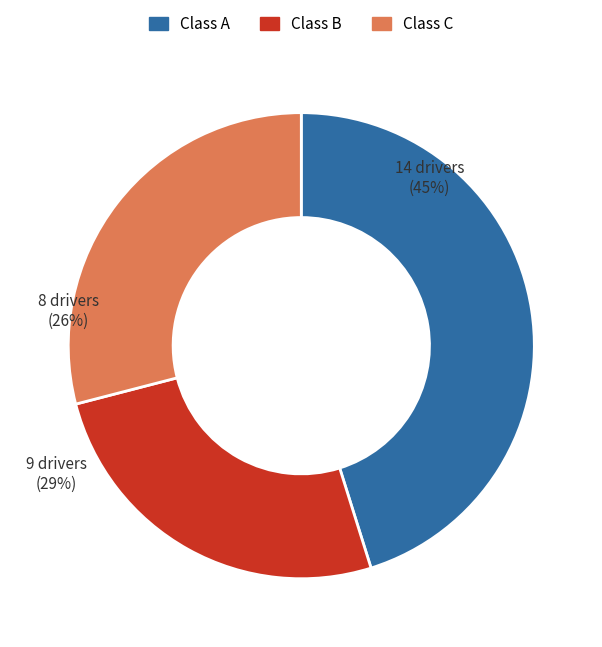

Does any single category account for the majority?

No